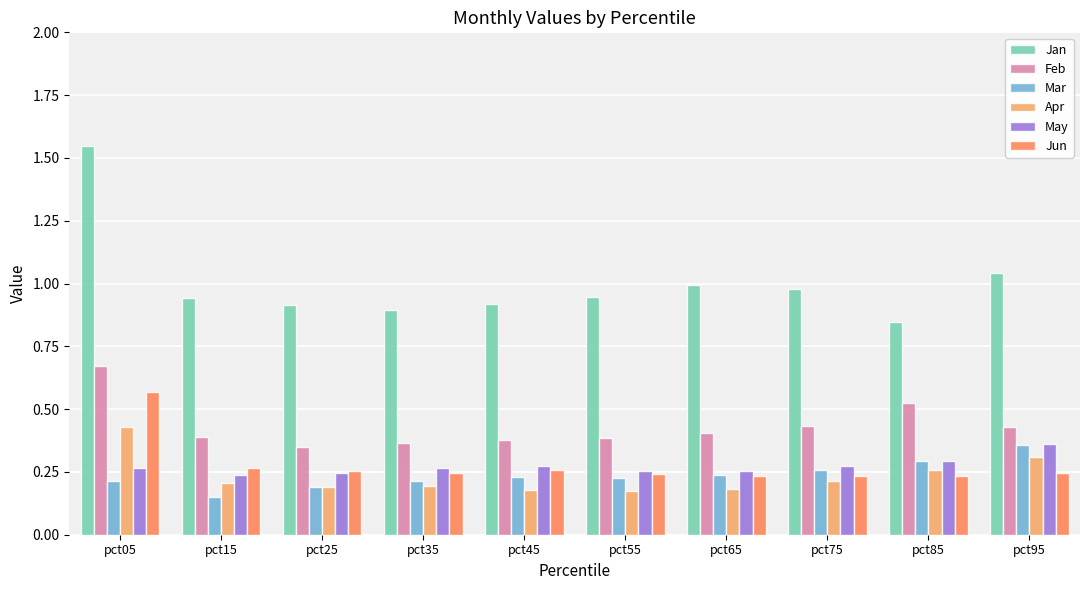

Which series has the widest spread of values?

Jan